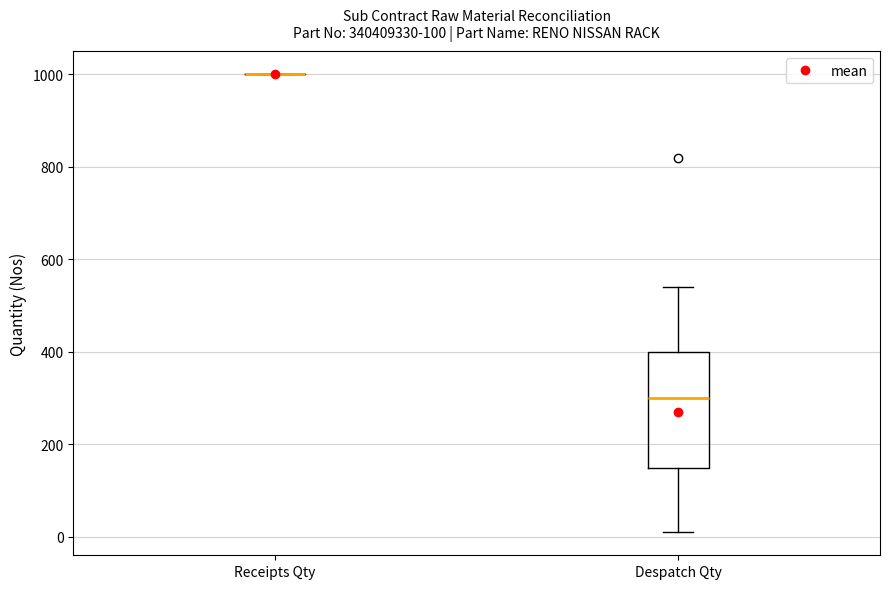

Comparing the boxes themselves (not the whiskers), which one is the tallest?

Despatch Qty